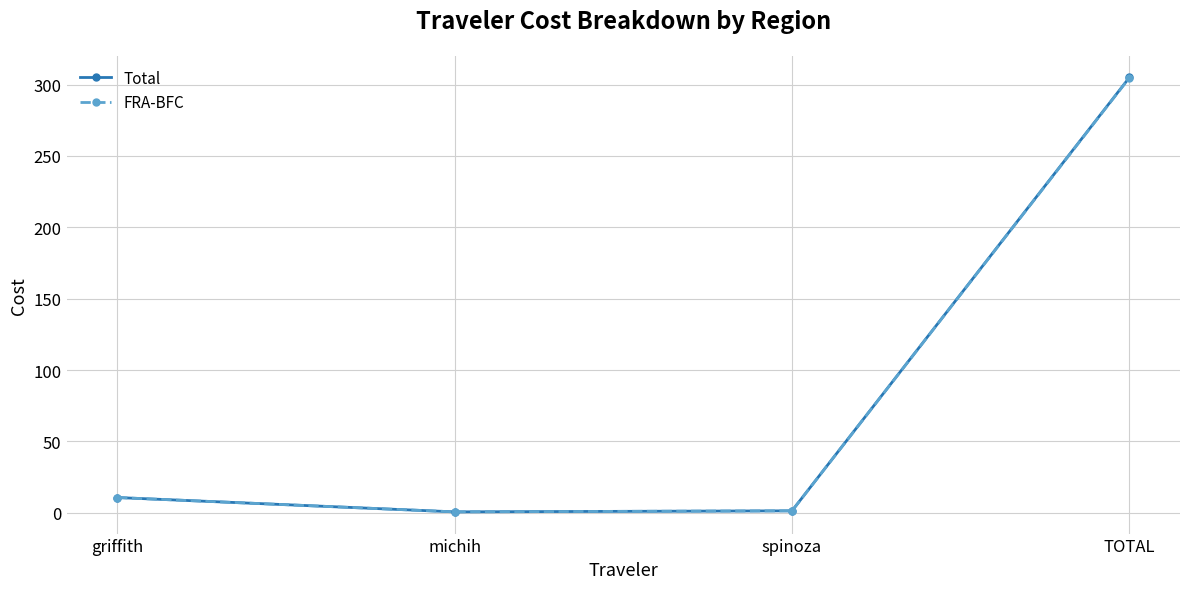

What is the minimum value for FRA-BFC?

0.6